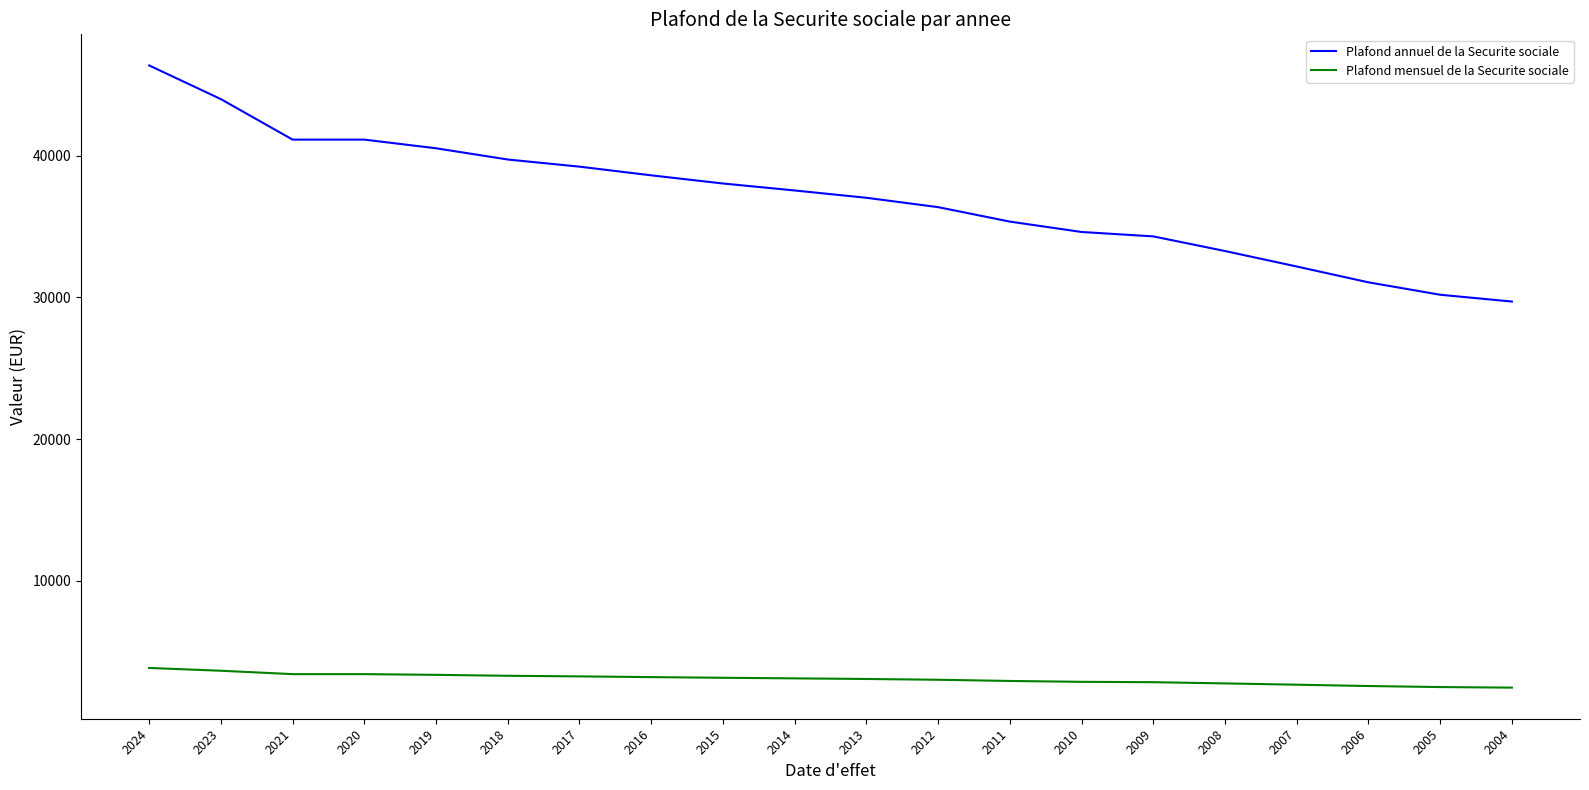

Is it true that Plafond annuel de la Securite sociale equals 34620 at 2010?

True